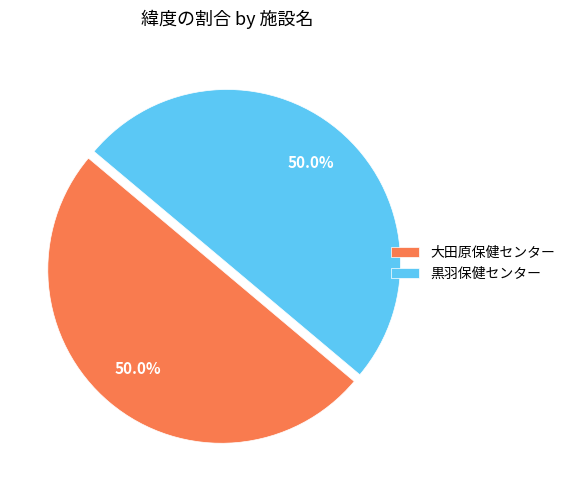

What portion of the pie excludes 黒羽保健センター?

50.0%